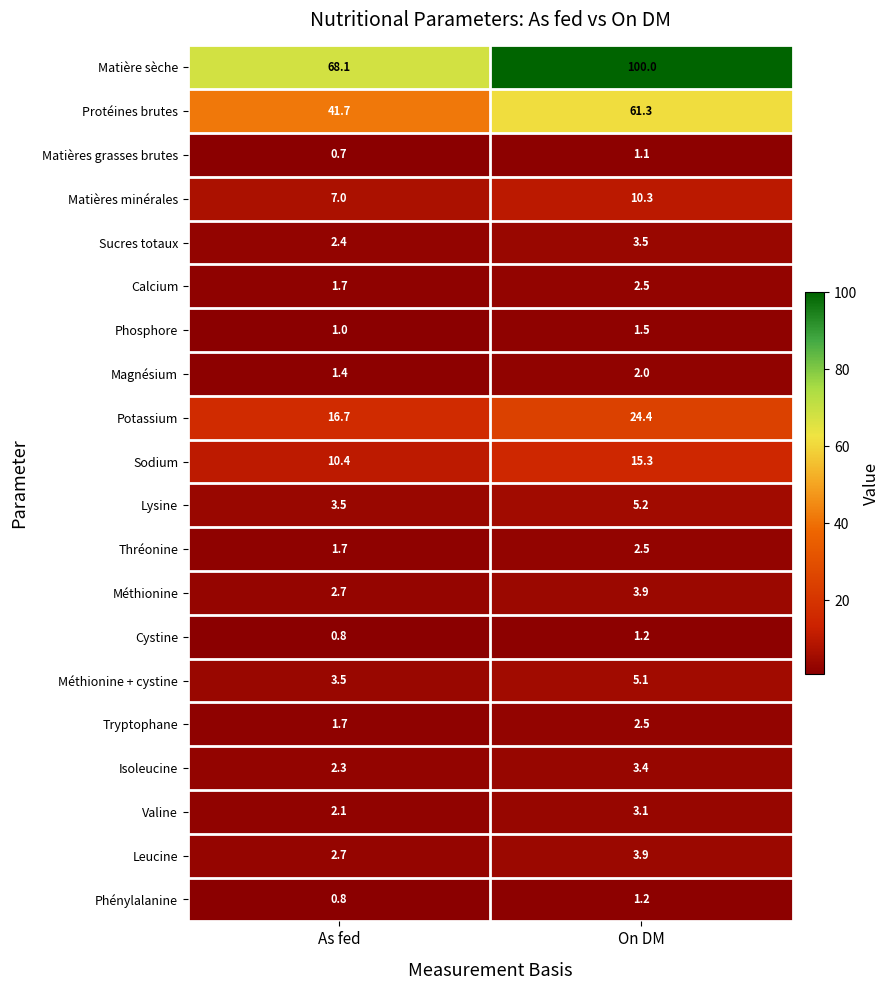

How many data points in Isoleucine are less than 3?

1